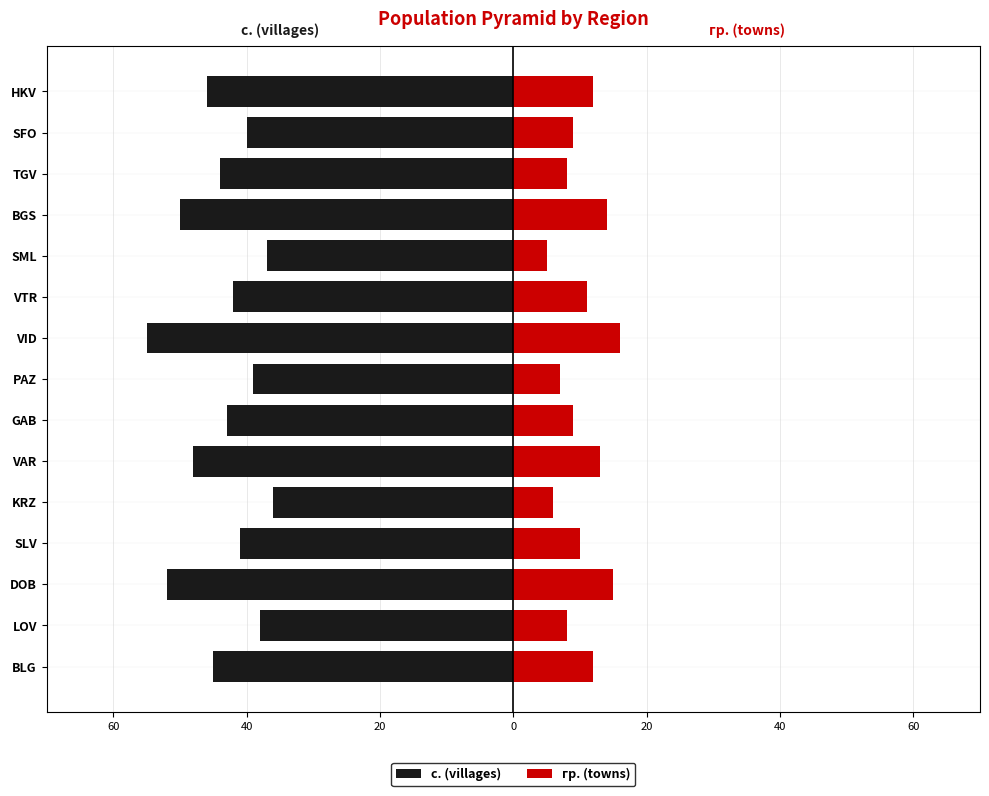

How many data points does each series have?

15